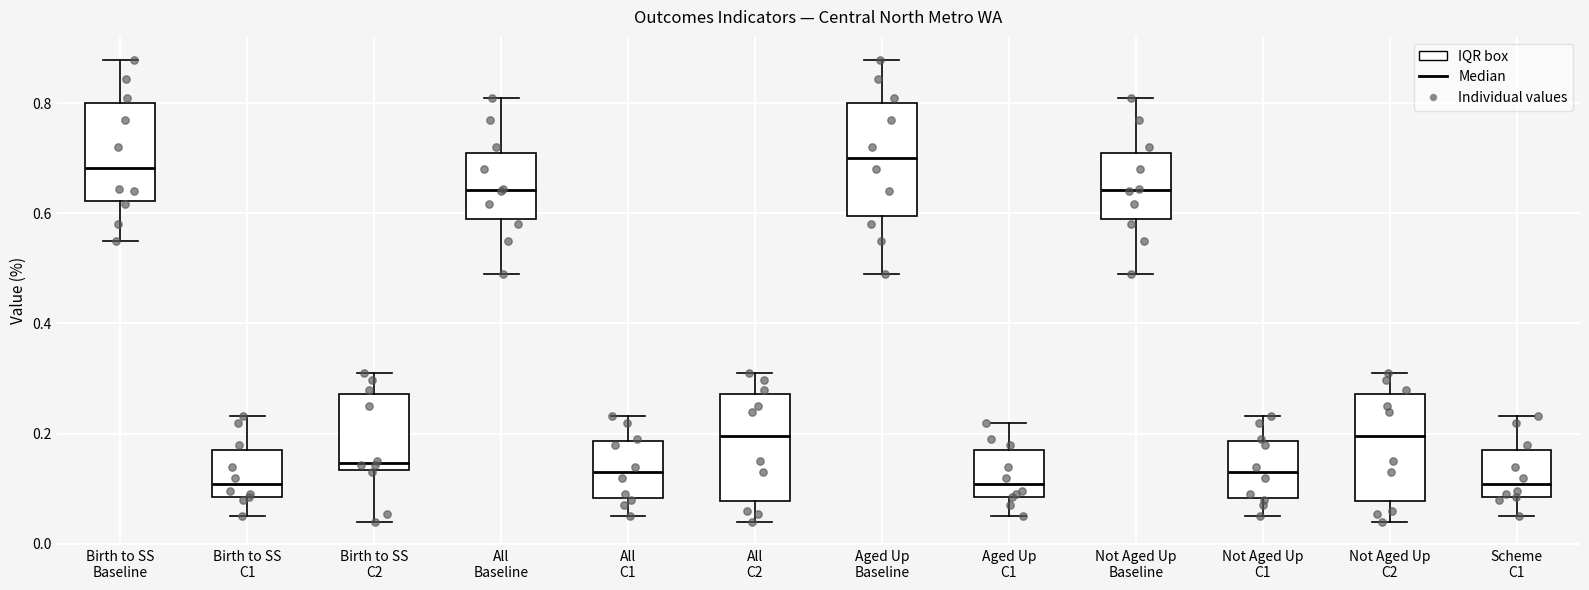

Reading left to right, transcribe this box plot: for each box, give where its median line is, the range the box spans, and where its two whiskers end, as read against the y-axis. The values are not printed on the chart, so give them approximately, as read against the axis.

Birth to SS Baseline: median 0.68, box 0.62 to 0.80, whiskers 0.56 to 0.88
Birth to SS C1: median 0.10, box 0.08 to 0.18, whiskers 0.06 to 0.24
Birth to SS C2: median 0.14 (just above the box's lower edge), box 0.14 to 0.28, whiskers 0.04 to 0.32
All Baseline: median 0.64, box 0.58 to 0.72, whiskers 0.50 to 0.82
All C1: median 0.14, box 0.08 to 0.18, whiskers 0.06 to 0.24
All C2: median 0.20, box 0.08 to 0.28, whiskers 0.04 to 0.32
Aged Up Baseline: median 0.70, box 0.60 to 0.80, whiskers 0.50 to 0.88
Aged Up C1: median 0.10, box 0.08 to 0.18, whiskers 0.06 to 0.22
Not Aged Up Baseline: median 0.64, box 0.58 to 0.72, whiskers 0.50 to 0.82
Not Aged Up C1: median 0.14, box 0.08 to 0.18, whiskers 0.06 to 0.24
Not Aged Up C2: median 0.20, box 0.08 to 0.28, whiskers 0.04 to 0.32
Scheme C1: median 0.10, box 0.08 to 0.18, whiskers 0.06 to 0.24